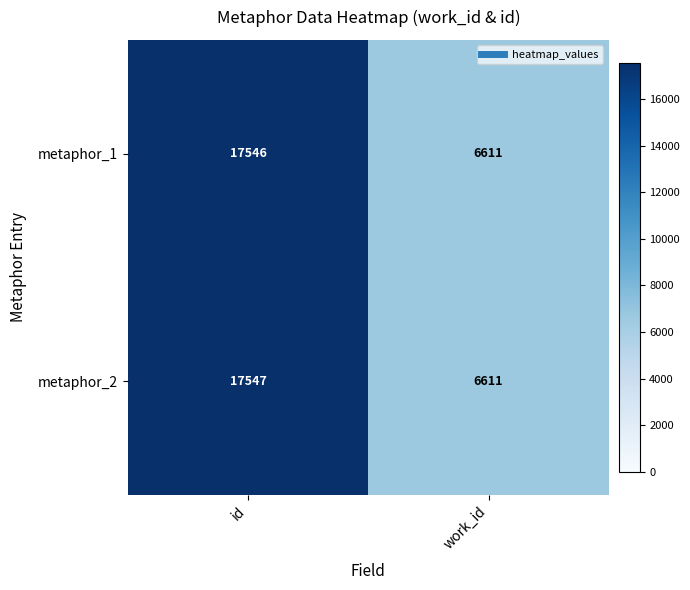

Rank the series at id from highest to lowest value.

metaphor_2, metaphor_1